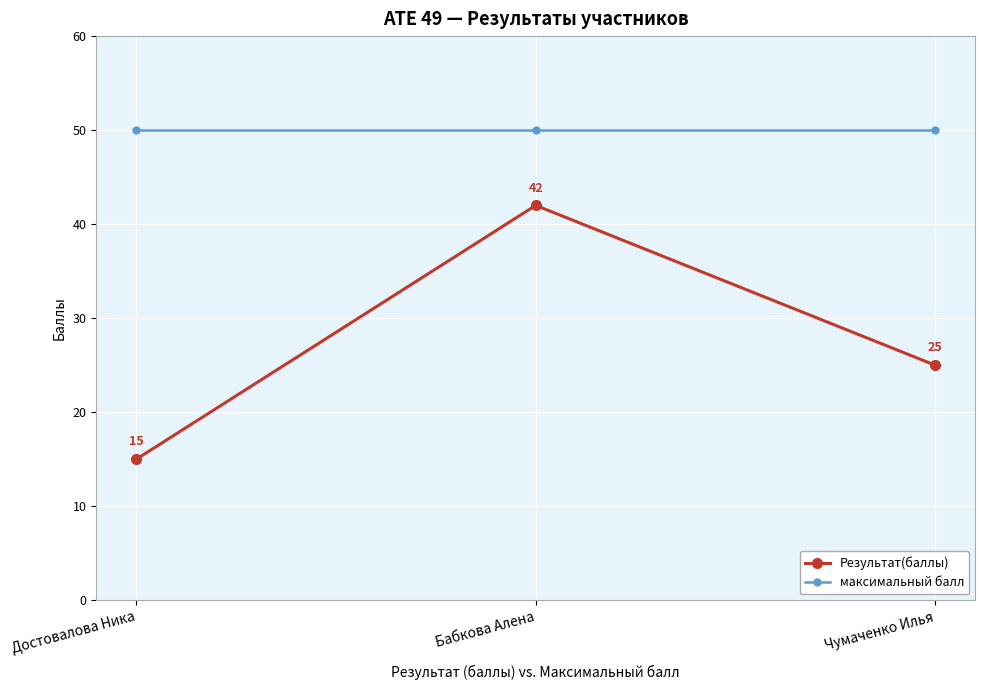

What is the greatest value displayed?

50